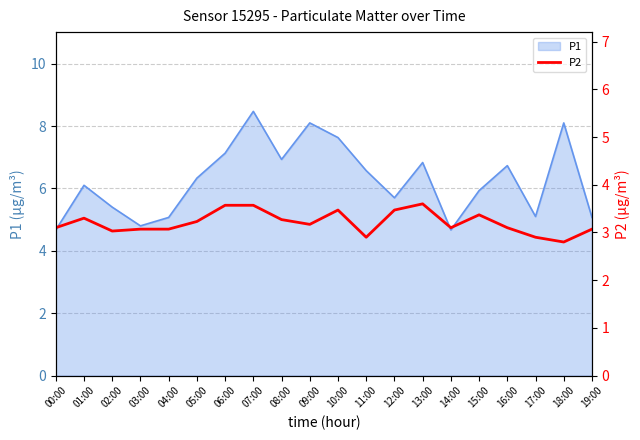

Is it true that P1 equals 4.6 at 18:00?

False